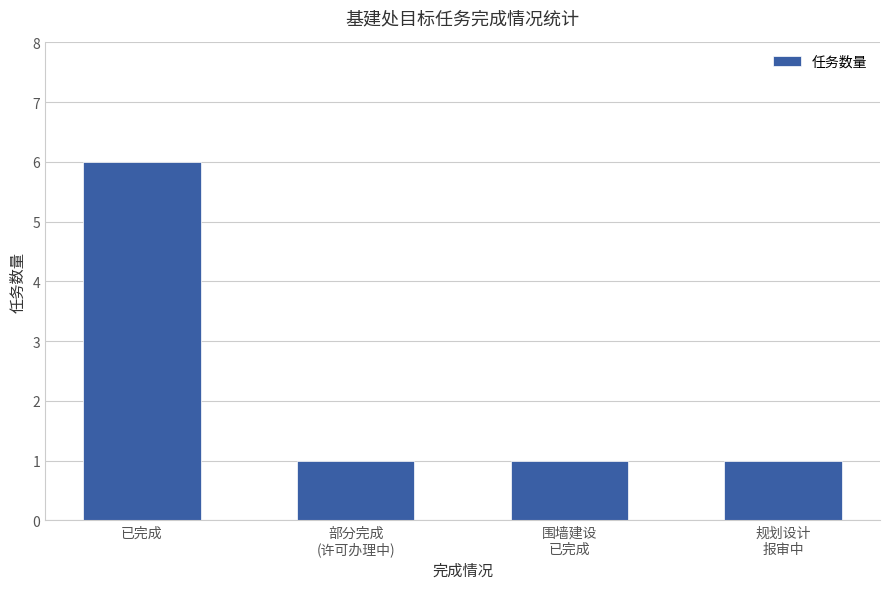

What is the greatest value displayed?

6